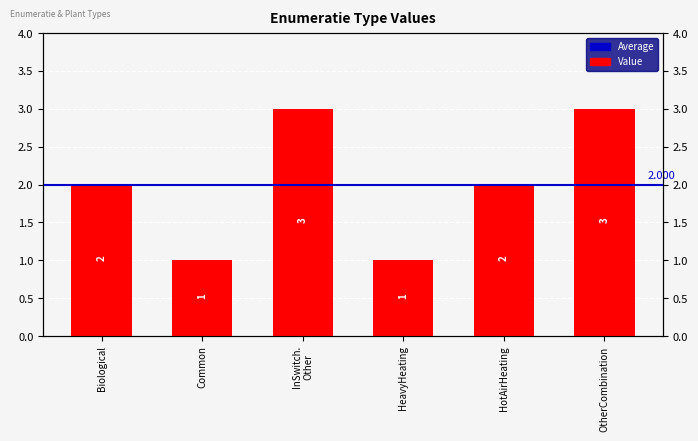

Reading left to right, list all the values displayed in this chart.

Biological=2	Common=1	InSwitch.
Other=3	HeavyHeating=1	HotAirHeating=2	OtherCombination=3